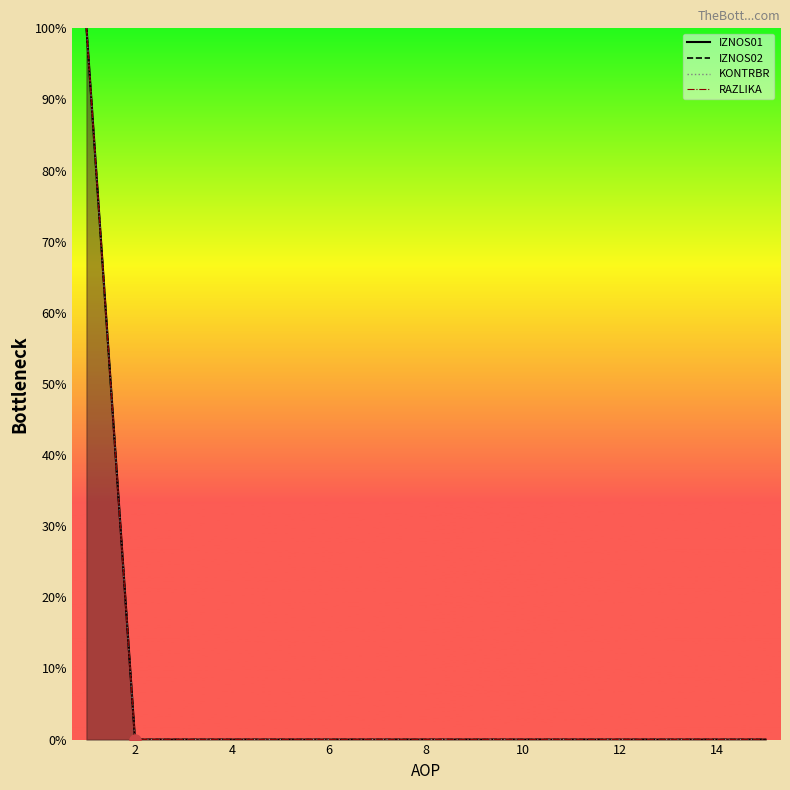

Rank the series at 7 from highest to lowest value.

IZNOS01, IZNOS02, KONTRBR, RAZLIKA